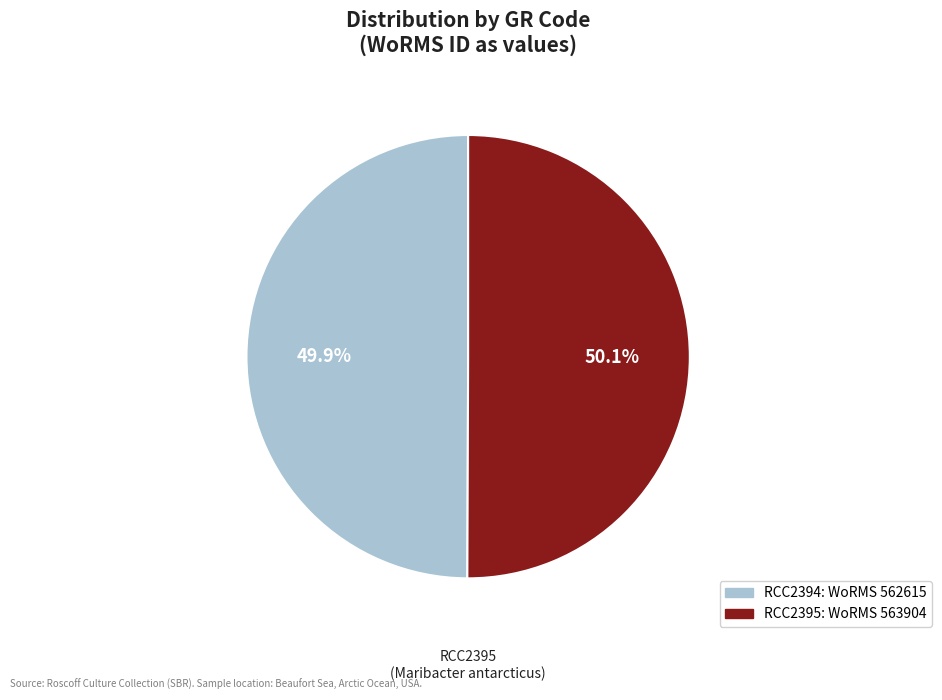

Do RCC2394 and RCC2395 together represent more than half of the pie?

Yes